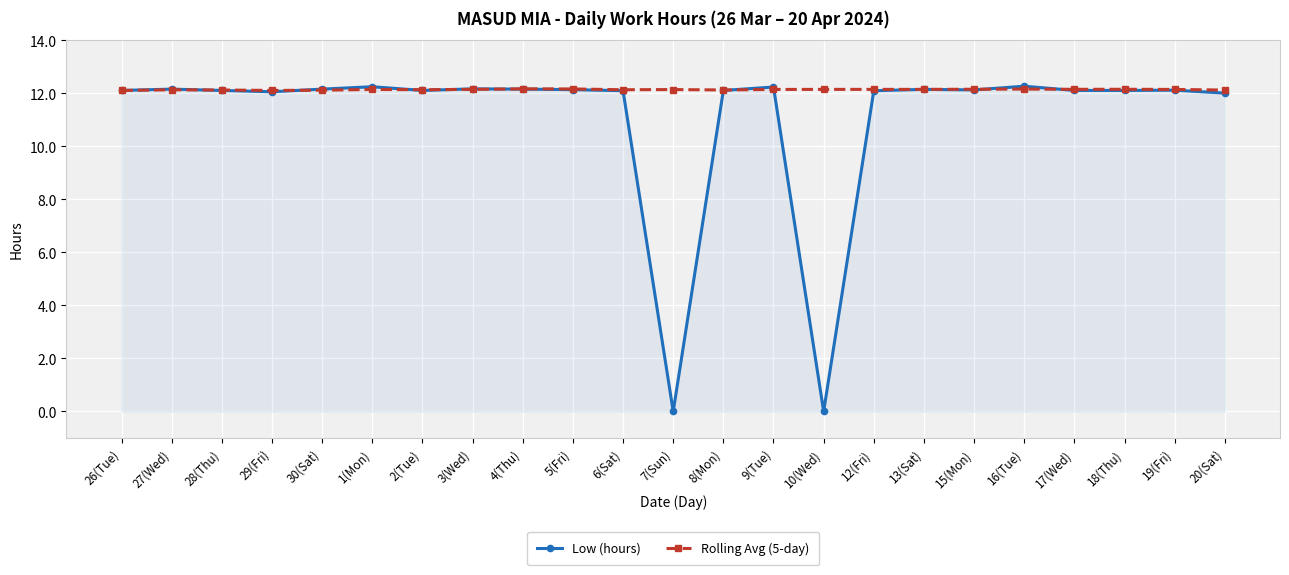

True or false: Low (hours) has a value of 20.3 at 20(Sat).

False